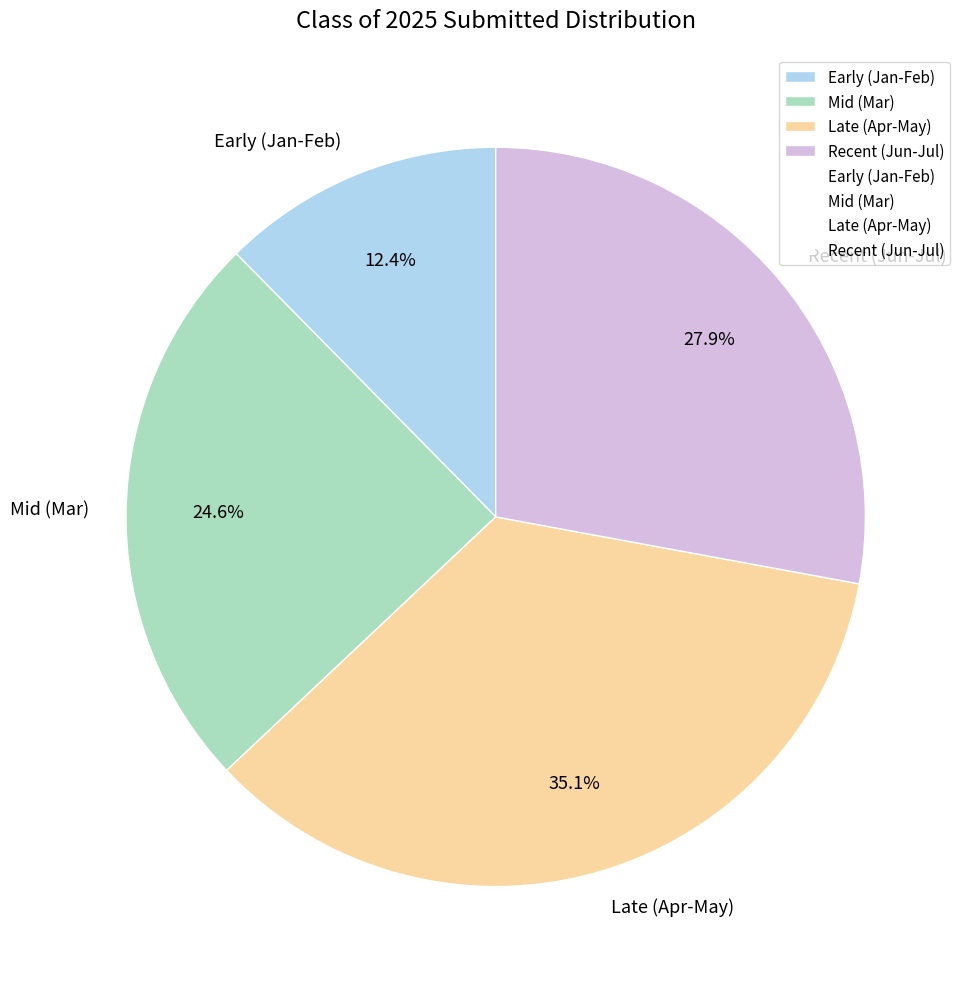

Between Recent (Jun-Jul) and Mid (Mar), which is larger?

Recent (Jun-Jul)